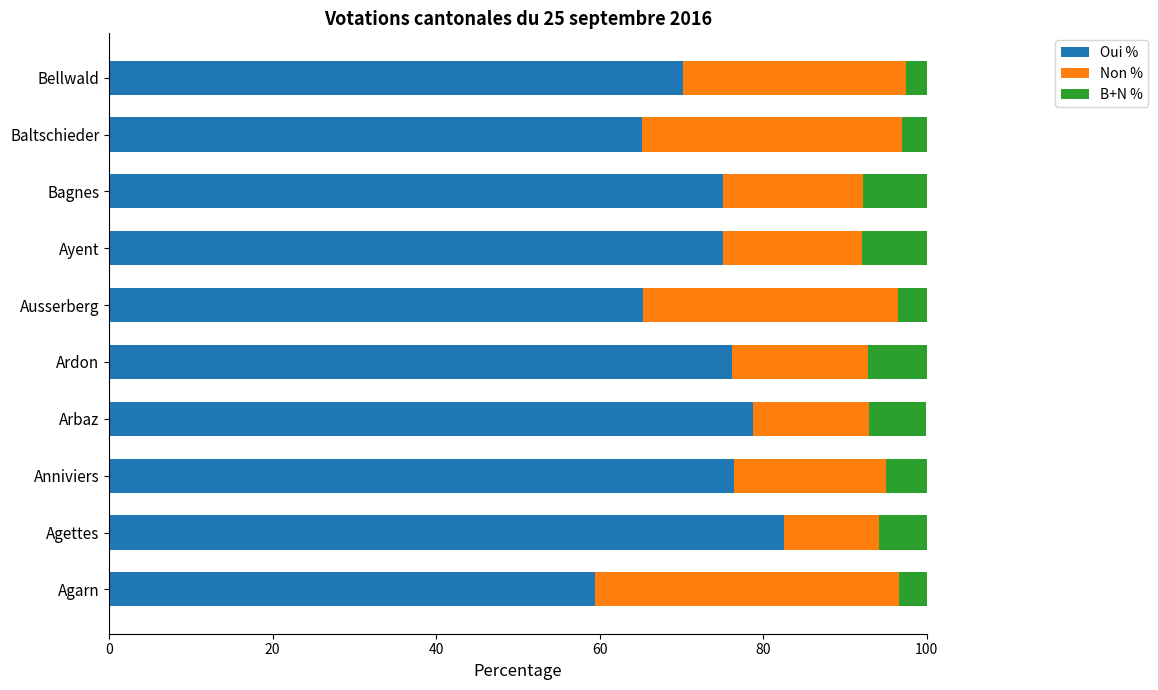

What is the maximum value for Oui %?

82.6